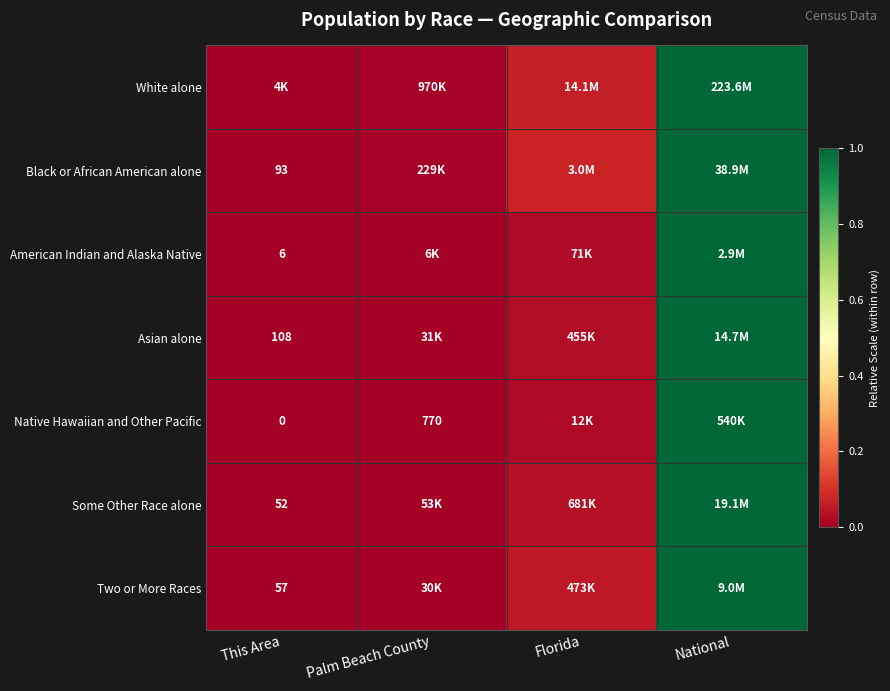

Which has a higher value, Florida or Palm Beach County?

Florida